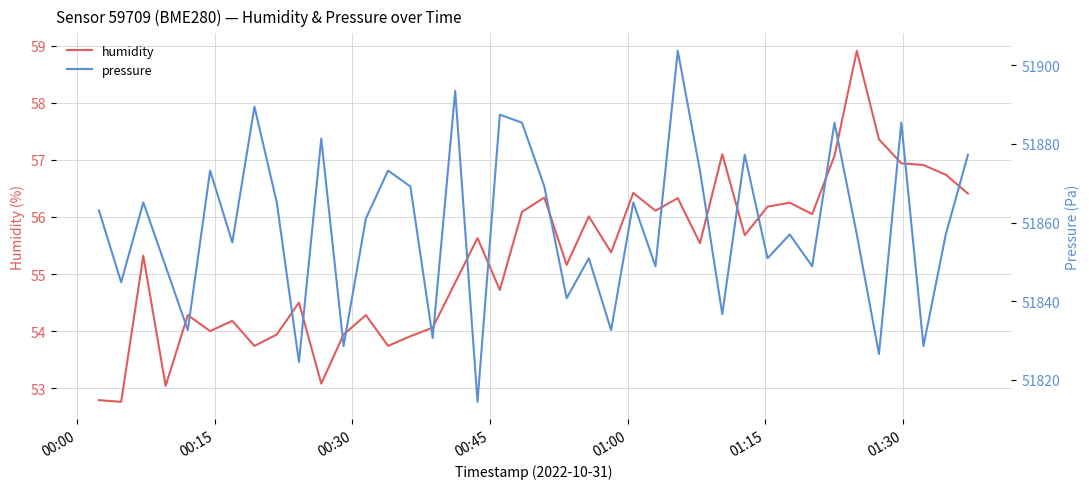

Reading left to right, list all the values displayed in this chart.

humidity: 52.8	52.8	55.3	53.0	54.3	54.0	54.2	53.7	53.9	54.5	53.1	53.9	54.3	53.7	53.9	54.1	54.9	55.6	54.7	56.1	56.3	55.2	56.0	55.4	56.4	56.1	56.3	55.5	57.1	55.7	56.2	56.2	56.0	57.1	58.9	57.4	56.9	56.9	56.7	56.4
pressure: 51863.1	51844.8	51865.1	51848.9	51832.7	51873.2	51855.0	51889.5	51865.1	51824.6	51881.3	51828.6	51861.1	51873.2	51869.2	51830.7	51893.5	51814.4	51887.4	51885.4	51869.2	51840.8	51850.9	51832.7	51865.1	51848.9	51903.7	51873.2	51836.7	51877.3	51850.9	51857.0	51848.9	51885.4	51857.0	51826.6	51885.4	51828.6	51857.0	51877.3